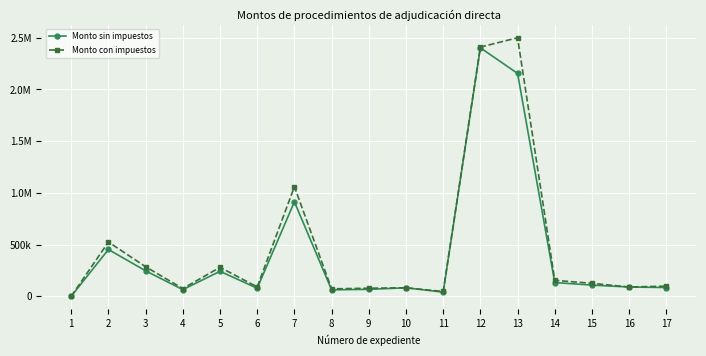

In Monto con impuestos, how many points are lower than both neighbors (excluding endpoints)?

5